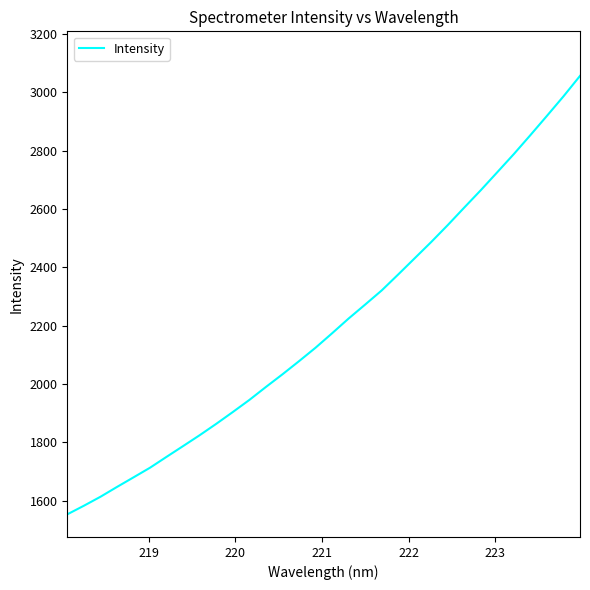

What is the difference between the maximum and minimum values?

1503.8